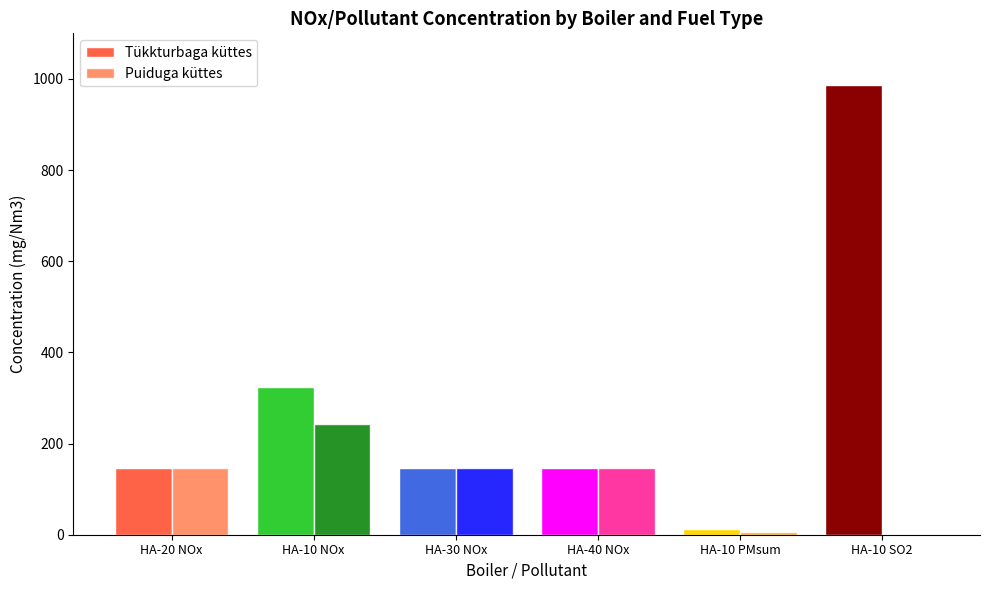

What is the total value across all series at HA-20 NOx?

293.3